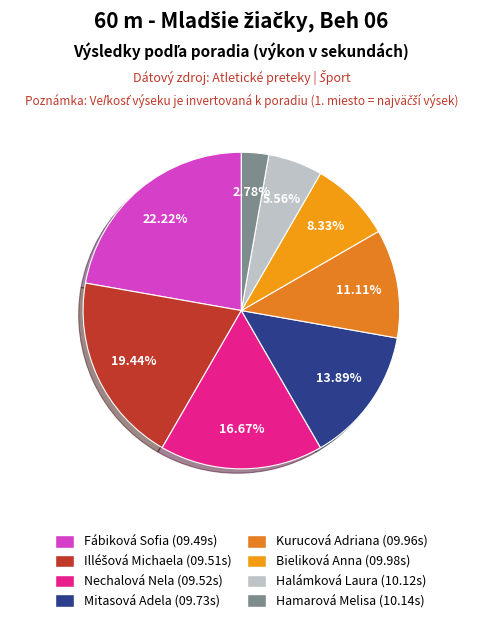

What is the ratio of the value at Mitasová Adela to the value at Hamarová Melisa?

5.0